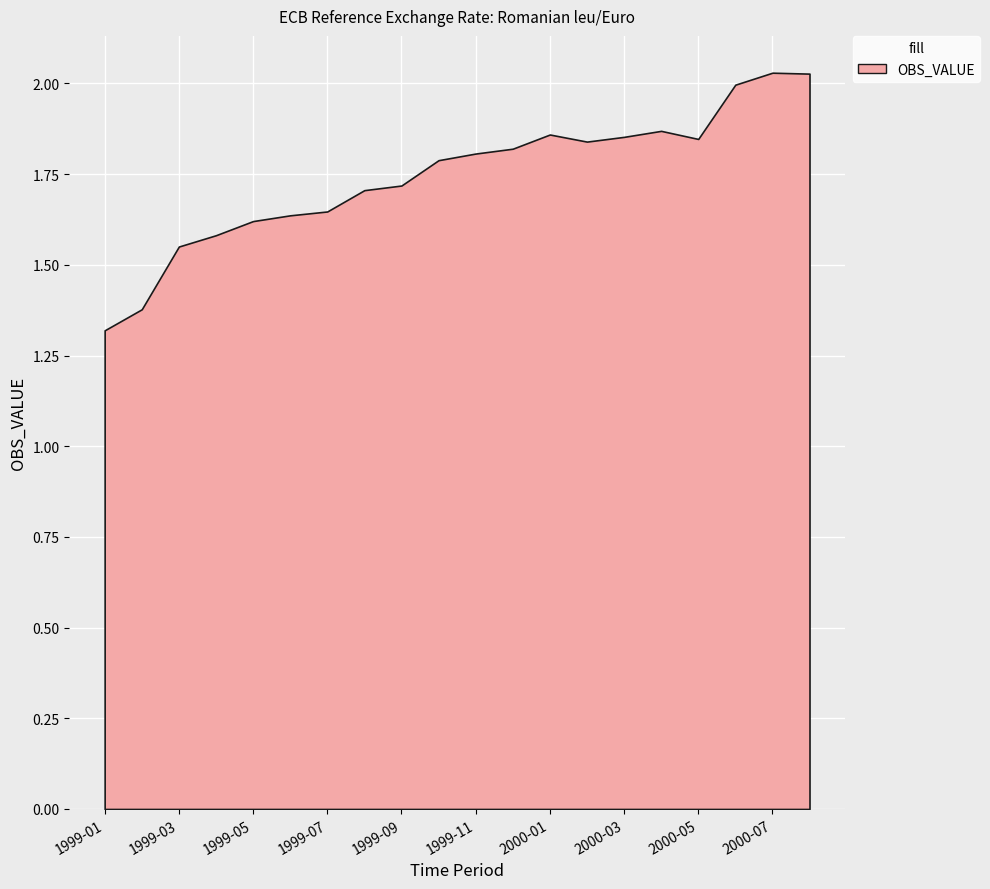

How many points are higher than both their immediate neighbors (excluding endpoints)?

3